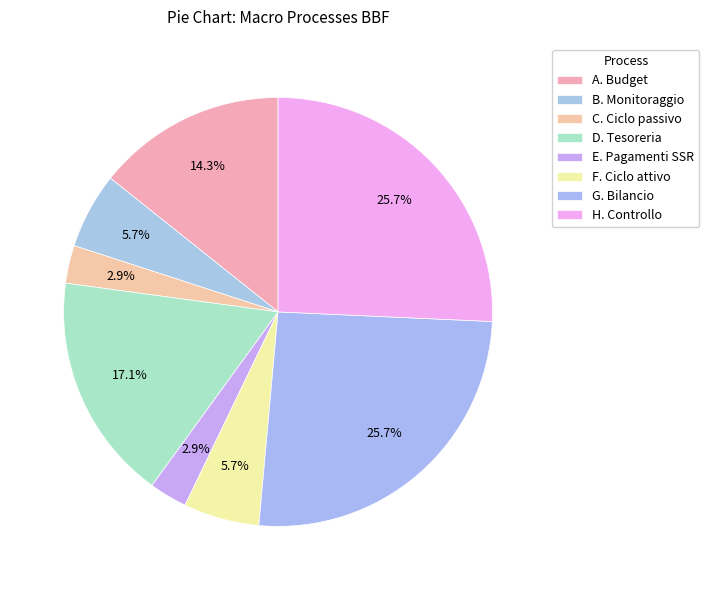

How many slices are in this pie chart?

8